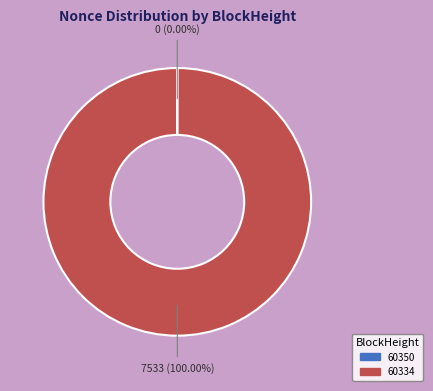

Which category has the biggest portion of the pie?

60334